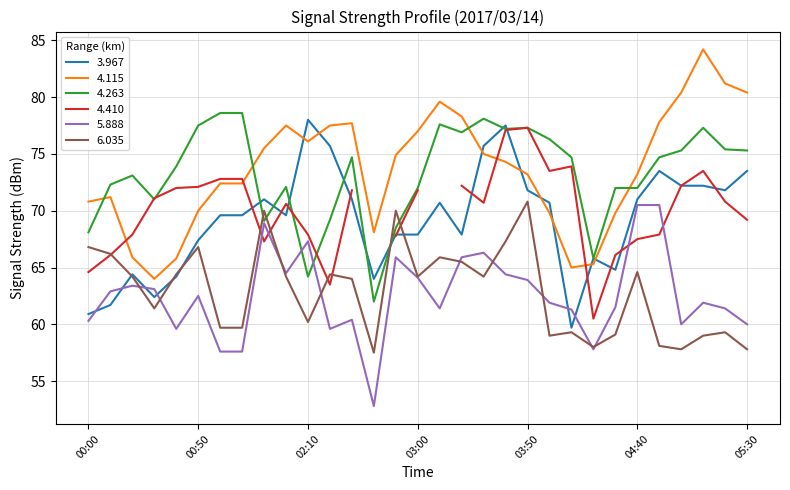

At which label does   4.263 reach its minimum?

02:40